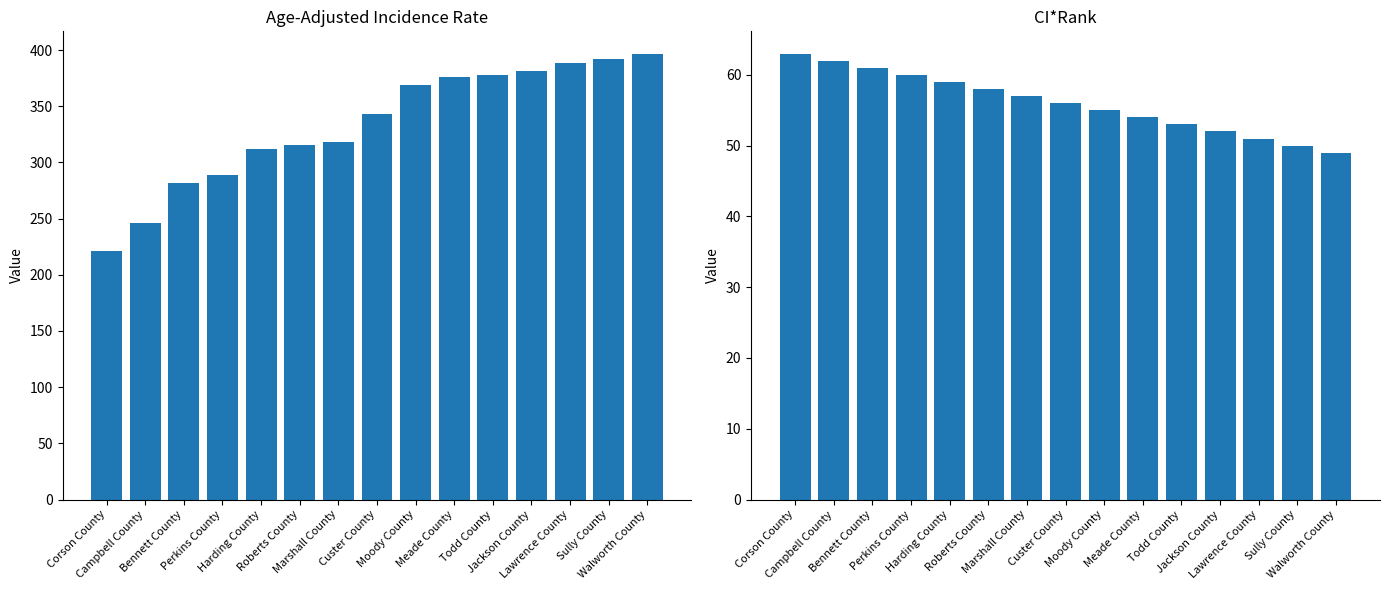

How many distinct data groups are displayed?

2